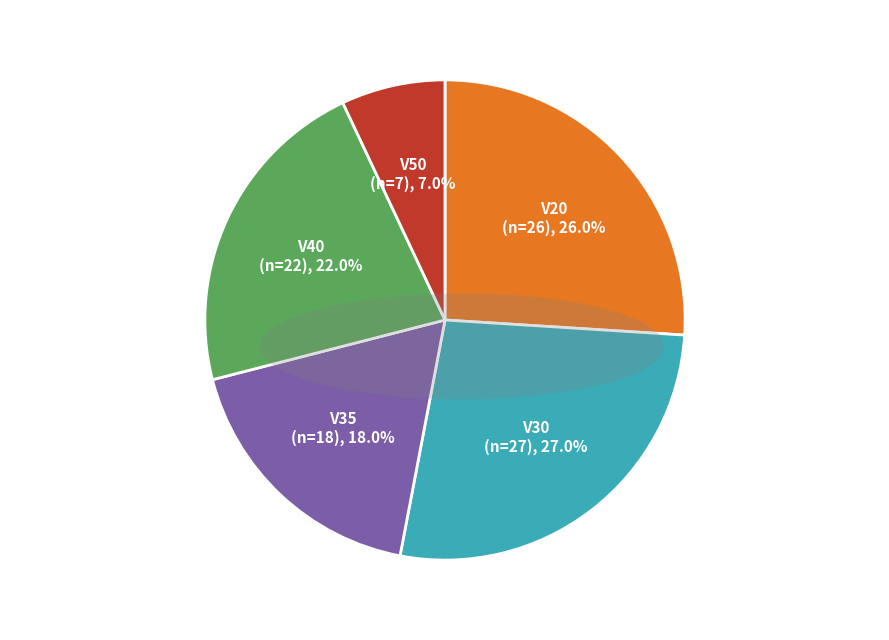

What percentage is the V50 slice, to the nearest percent?

7%